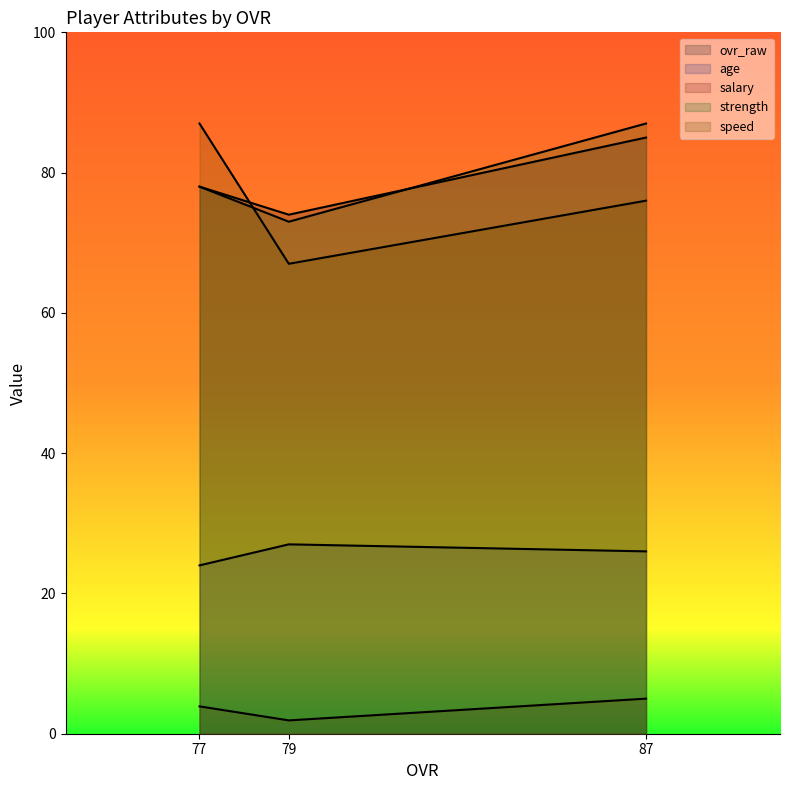

What is the minimum value shown in the chart?

1.9